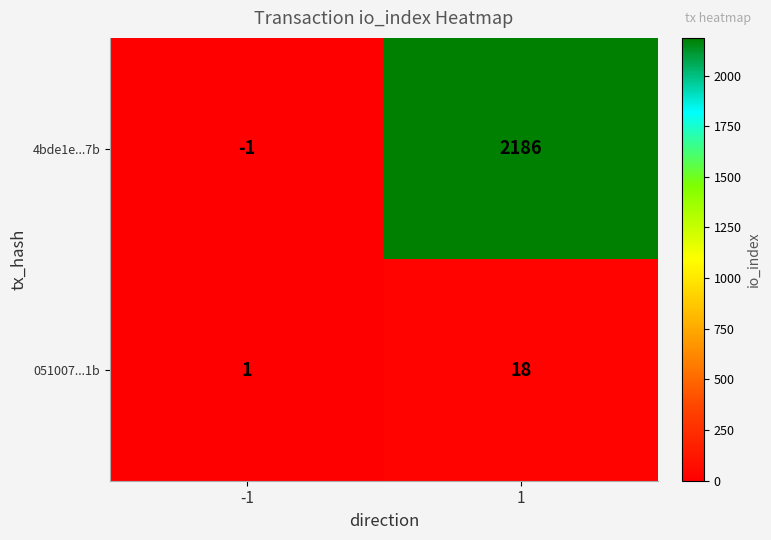

How many categories are shown in the chart?

2